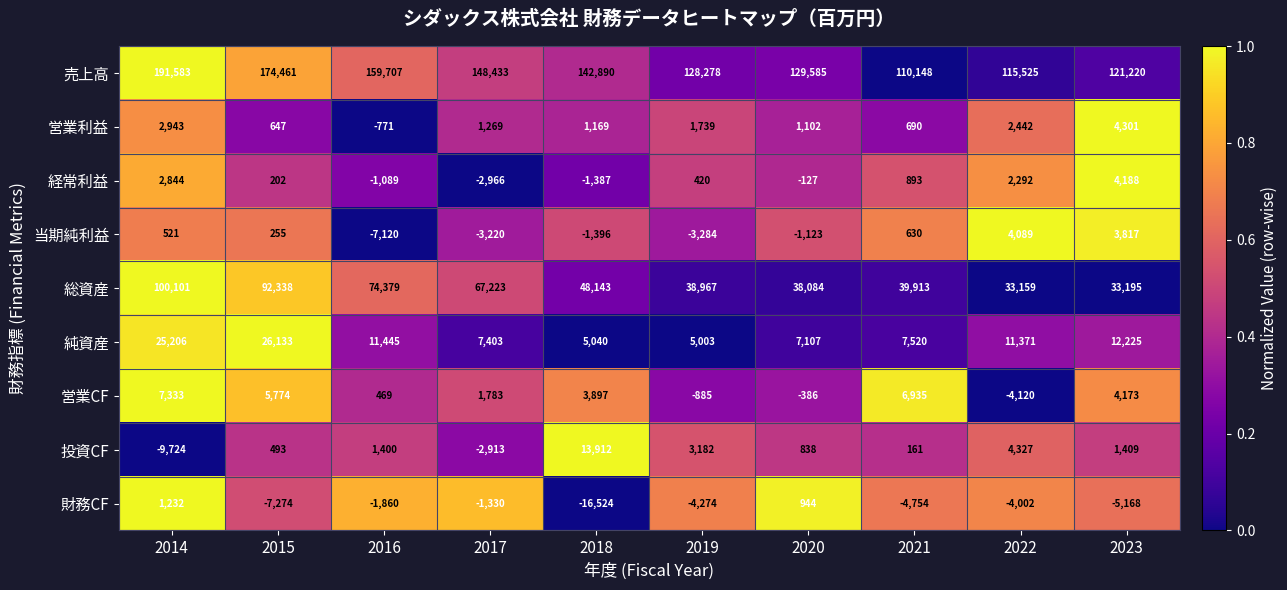

What is the difference between the highest and lowest values at 2023?

126388